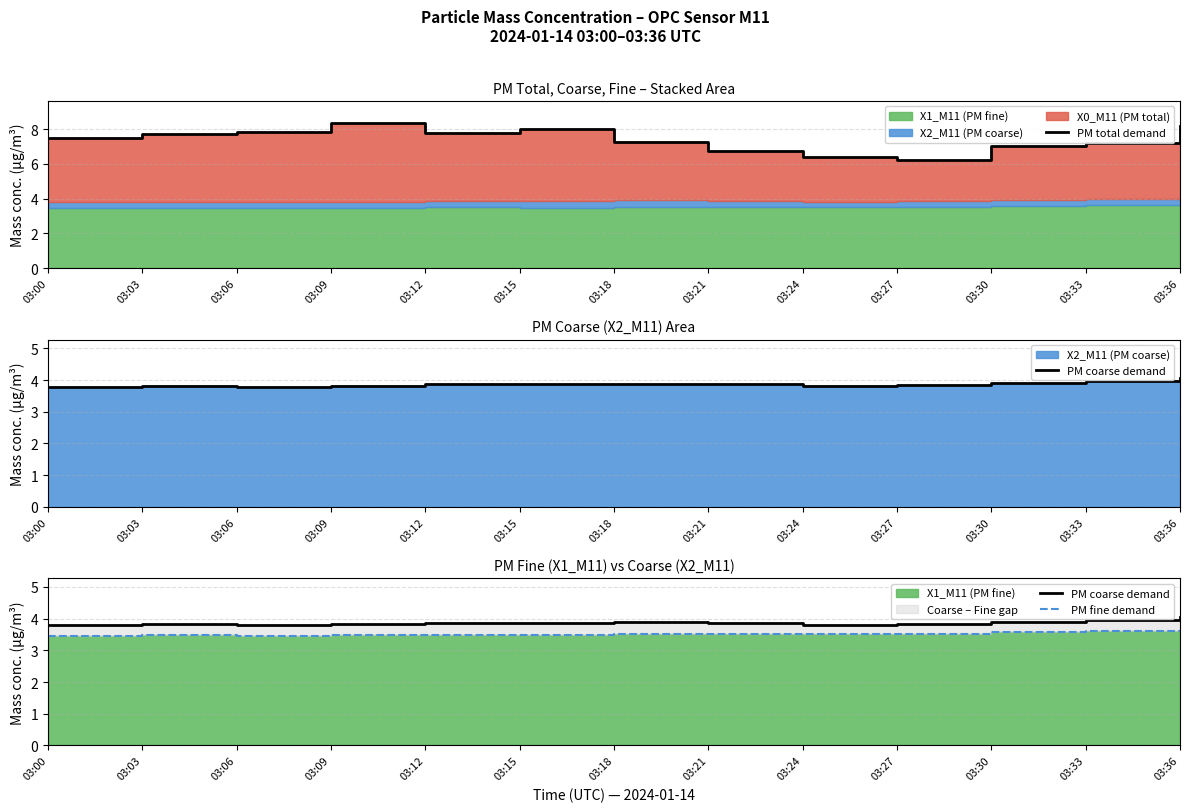

Is it true that PM coarse demand equals 3.8 at 03:06?

True